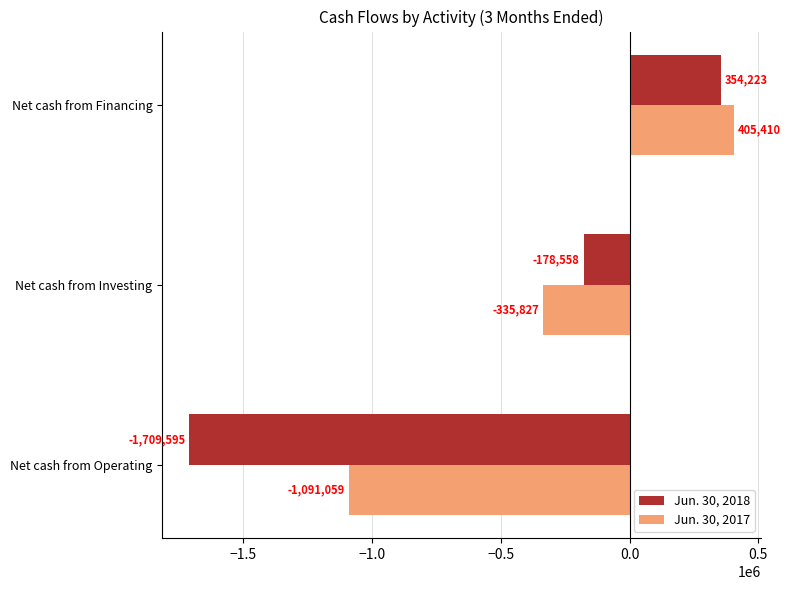

How many values in the Jun. 30, 2018 series are below -178558?

1